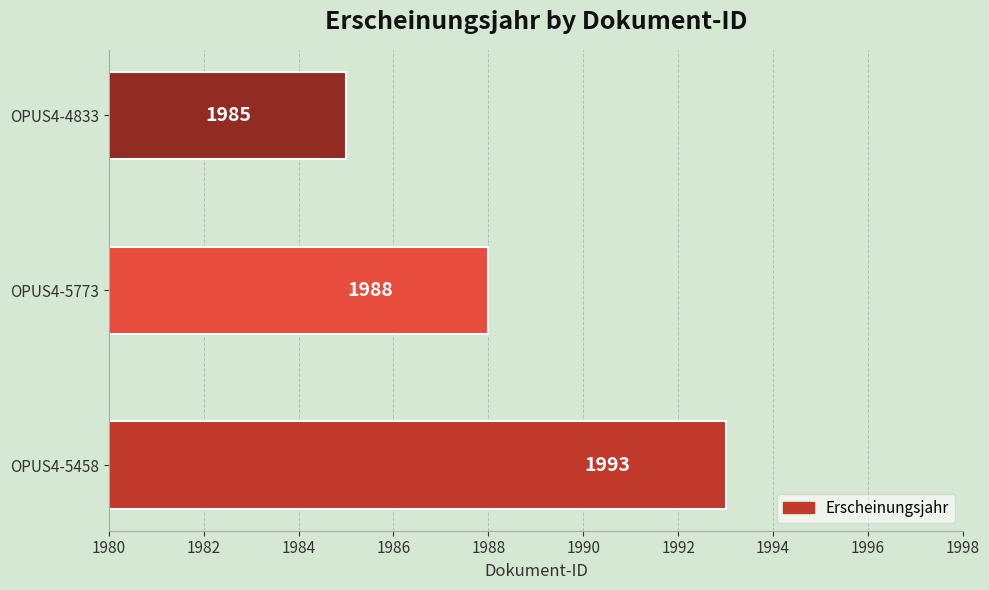

At which category does the chart reach its peak across all series?

OPUS4-5458